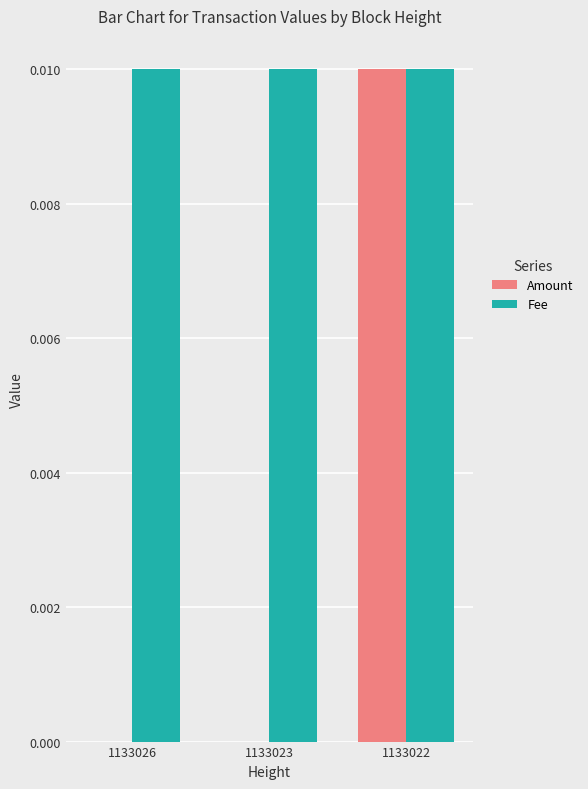

Is it true that Fee equals 0.0 at 1133022?

True